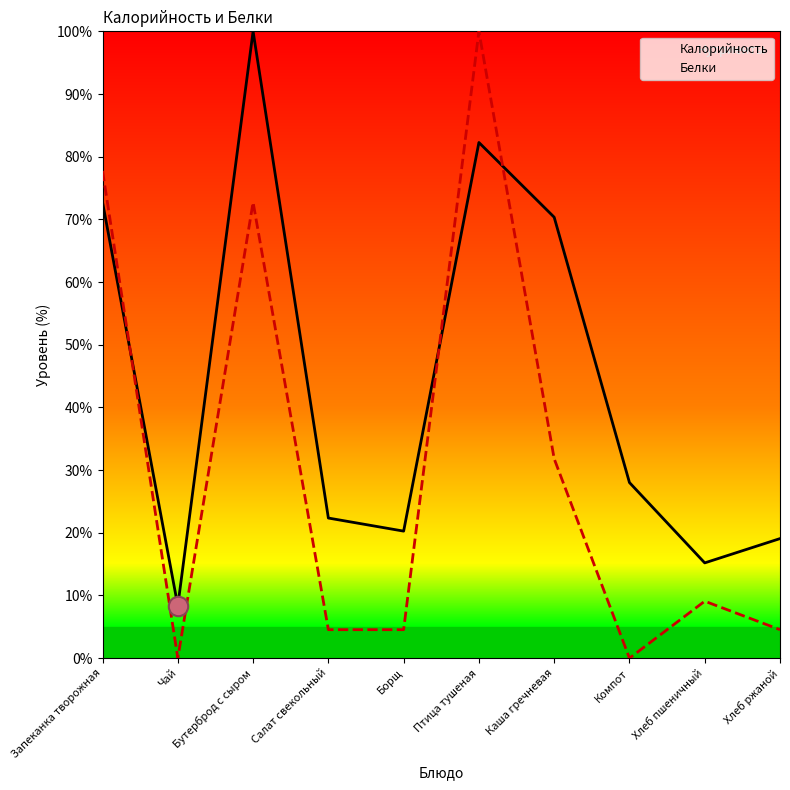

Which series has the widest spread of values?

Белки